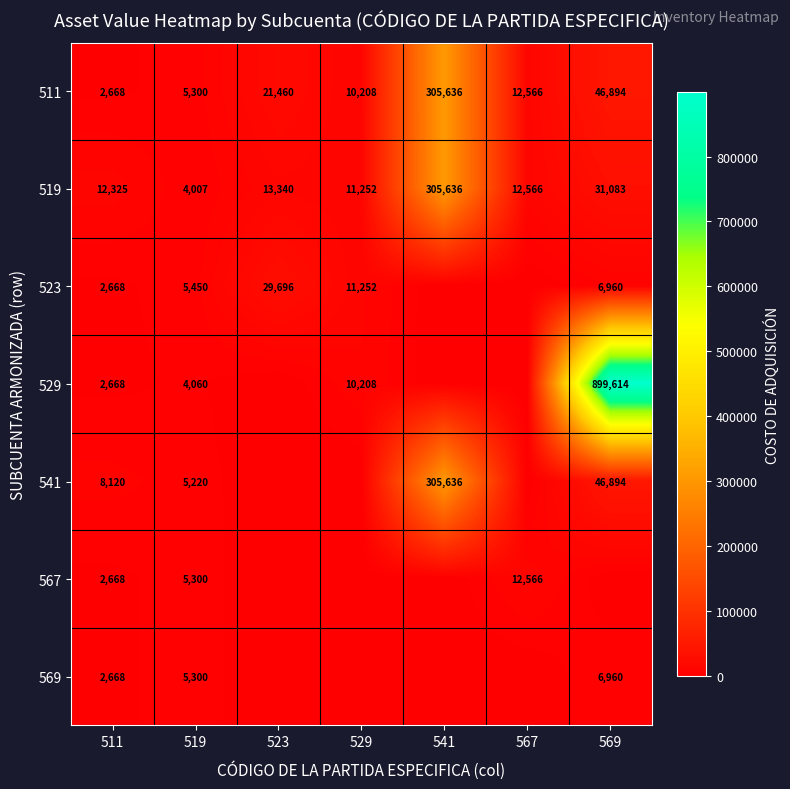

The value of 569 at 519 is 1340. True or false?

False